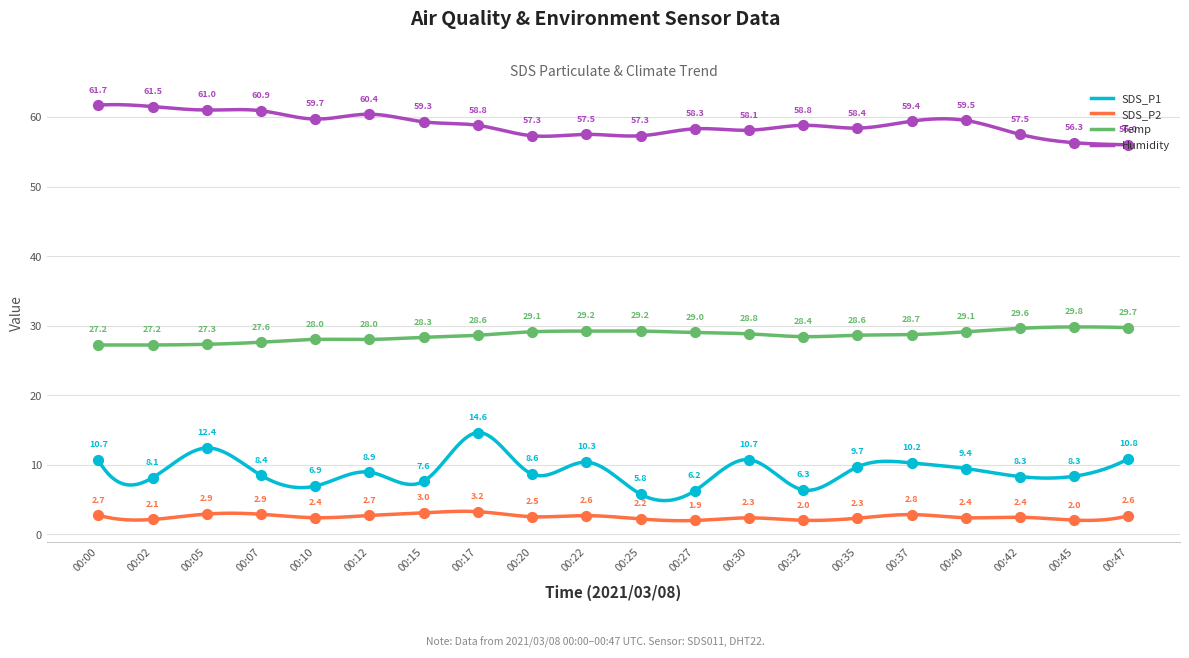

Which series has the largest total across all categories?

Humidity